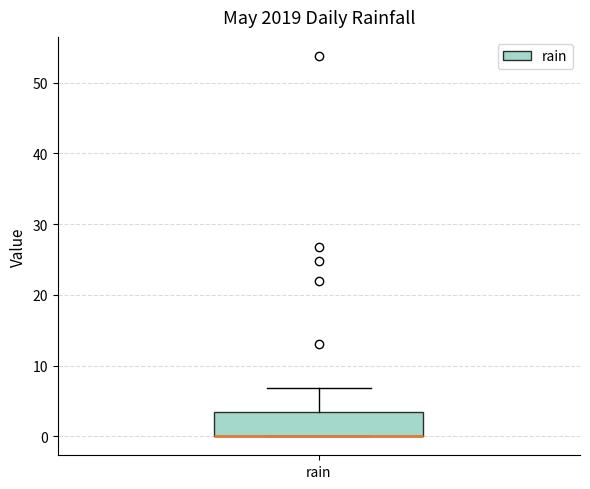

Where does the upper whisker of the box for rain end on the y-axis? The values are not printed on the chart, so give them approximately, as read against the axis.

7